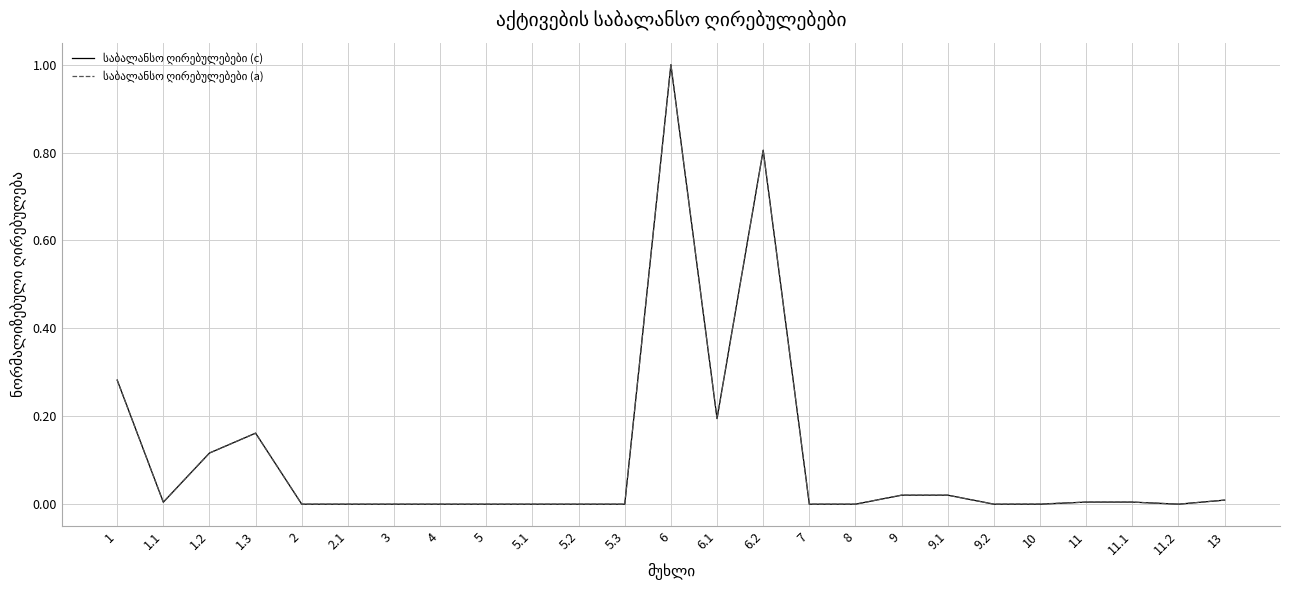

At which category is the sum across all series the highest?

6